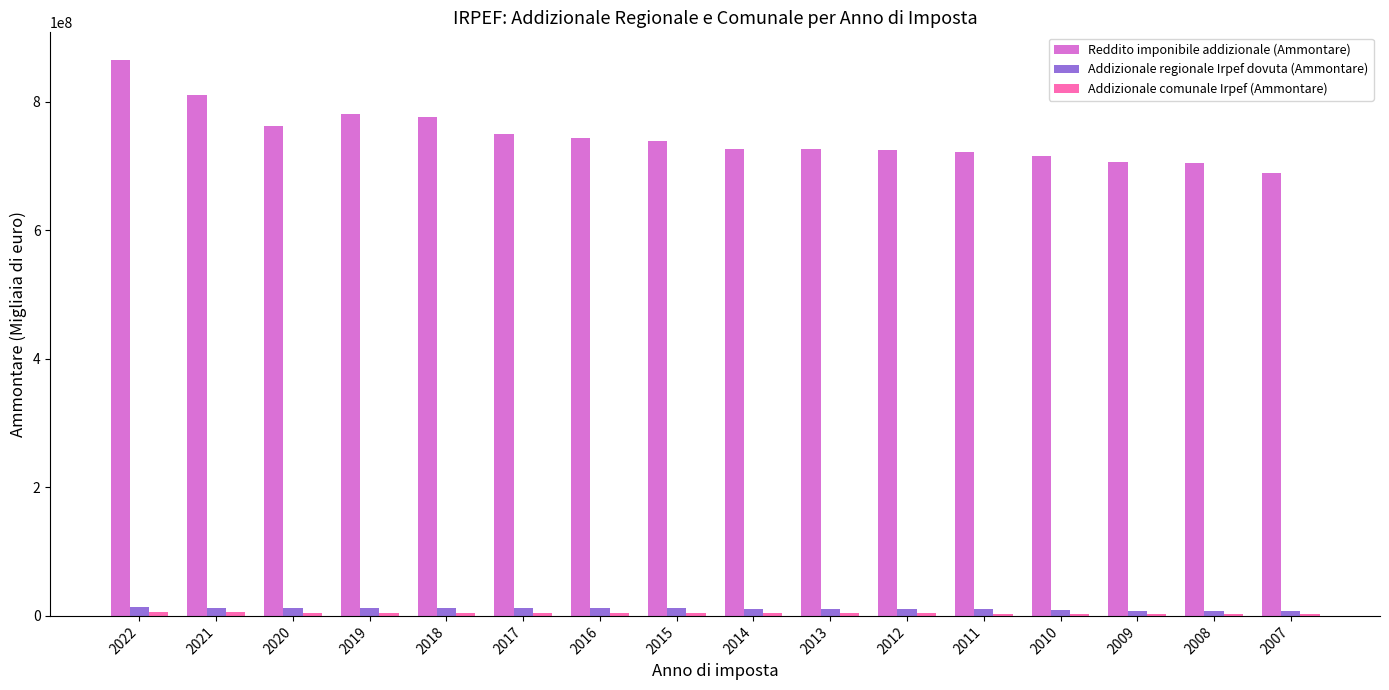

What is the highest value of the Reddito imponibile addizionale (Ammontare) series?

864380350.0